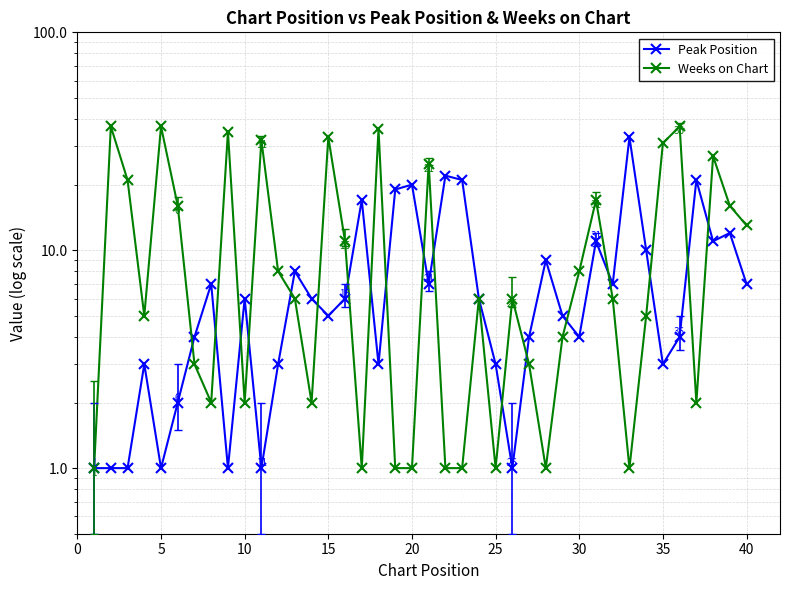

How many values in the Weeks on Chart series exceed 6?

18